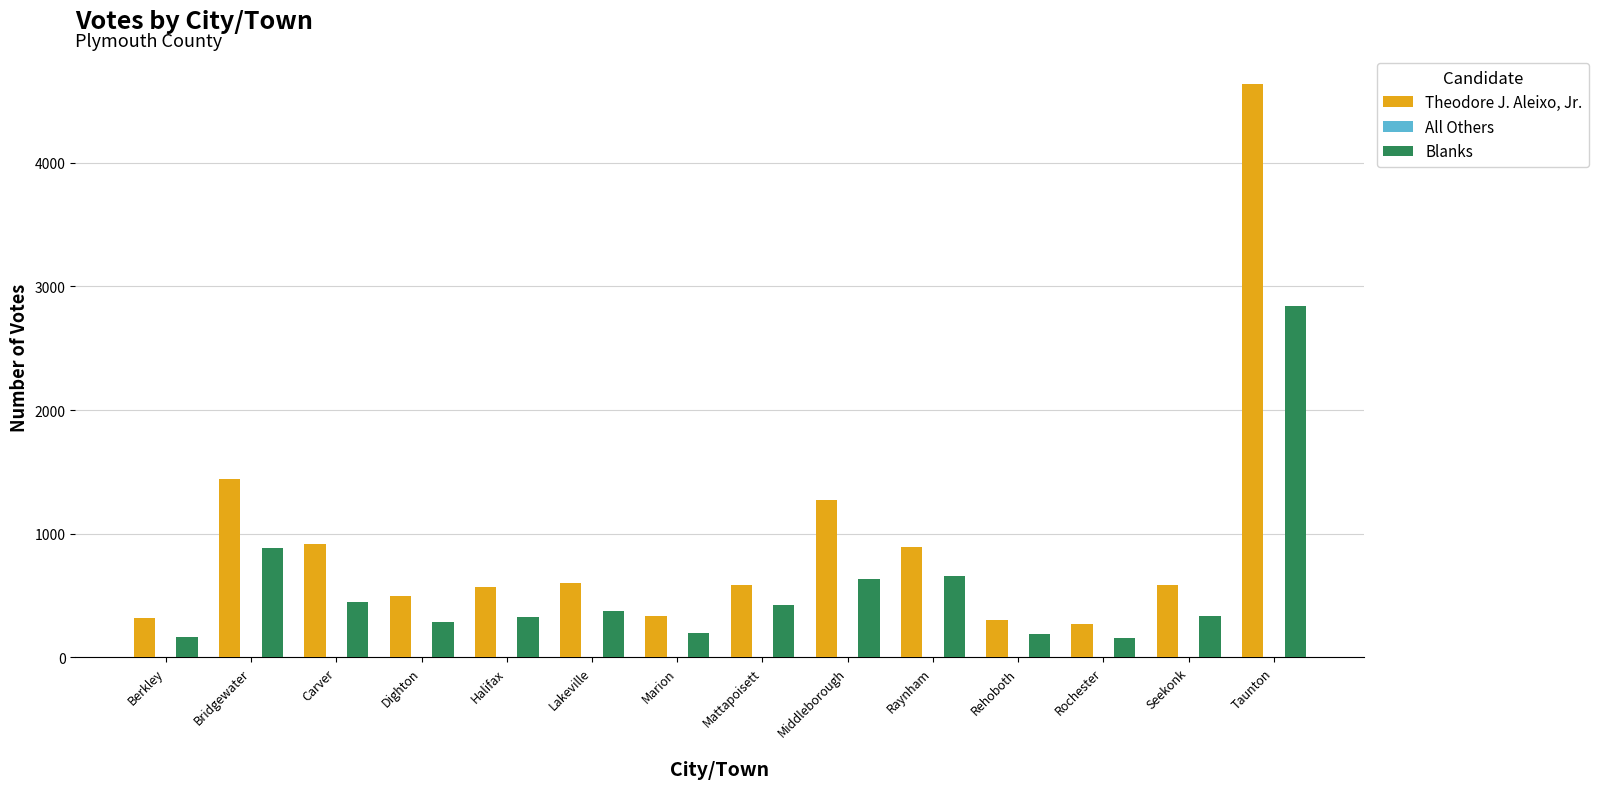

Which series has the largest total across all categories?

Theodore J. Aleixo, Jr.